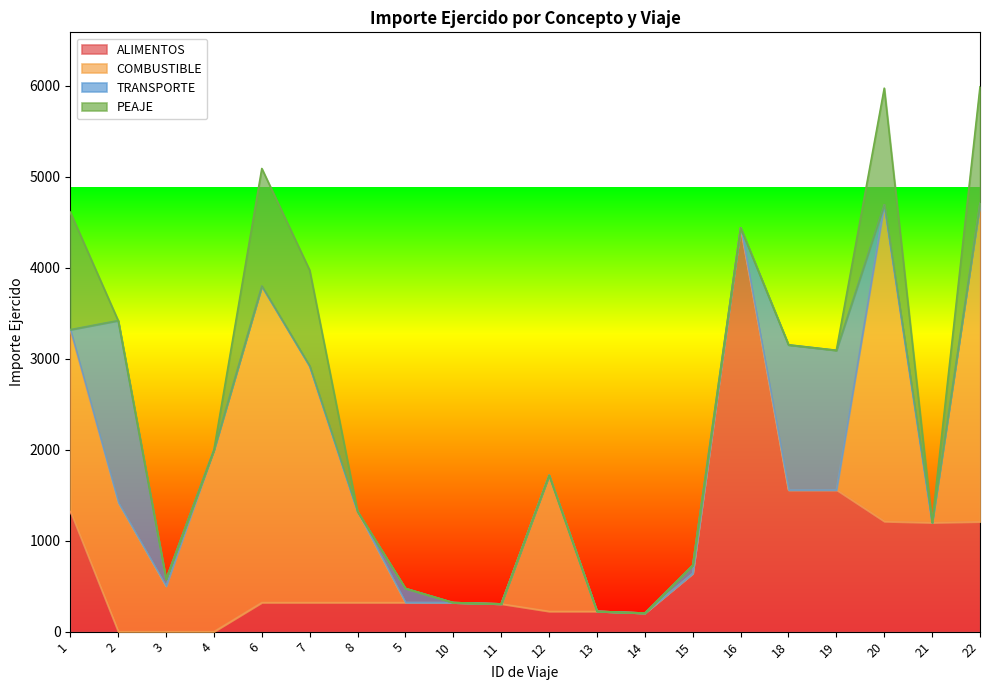

True or false: TRANSPORTE has a value of 1280.9 at 14.

False